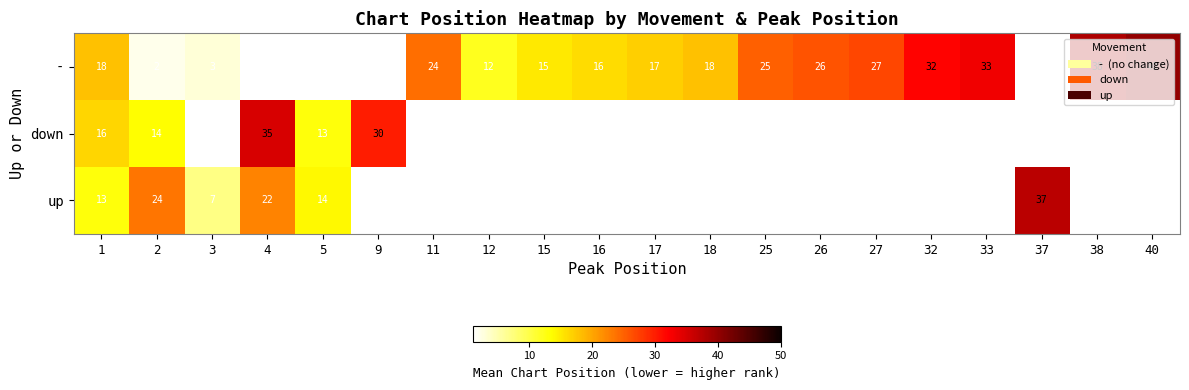

Is it true that up equals 11 at 37?

False